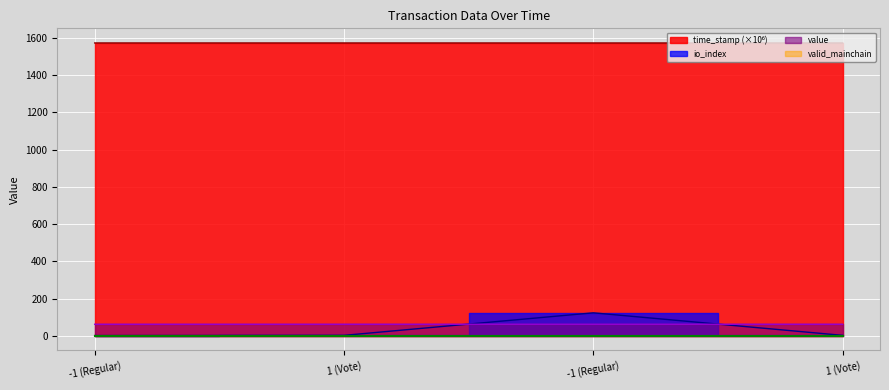

Where is value nearest to the value 61?

-1 (Regular)